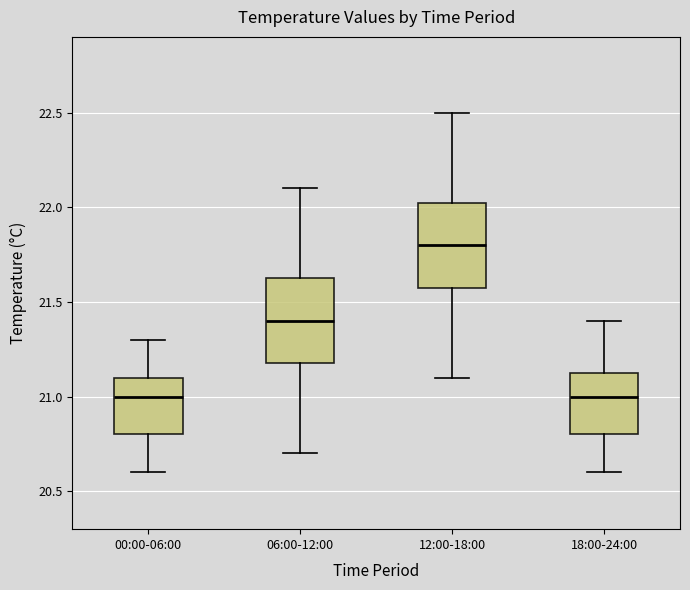

Reading left to right, read every box against the y-axis: the position of its median line, the range the box covers, and the ends of its whiskers. The values are not printed on the chart, so give them approximately, as read against the axis.

00:00-06:00: median 21.00, box 20.80 to 21.10, whiskers 20.60 to 21.30
06:00-12:00: median 21.40, box 21.20 to 21.65, whiskers 20.70 to 22.10
12:00-18:00: median 21.80, box 21.60 to 22.05, whiskers 21.10 to 22.50
18:00-24:00: median 21.00, box 20.80 to 21.15, whiskers 20.60 to 21.40